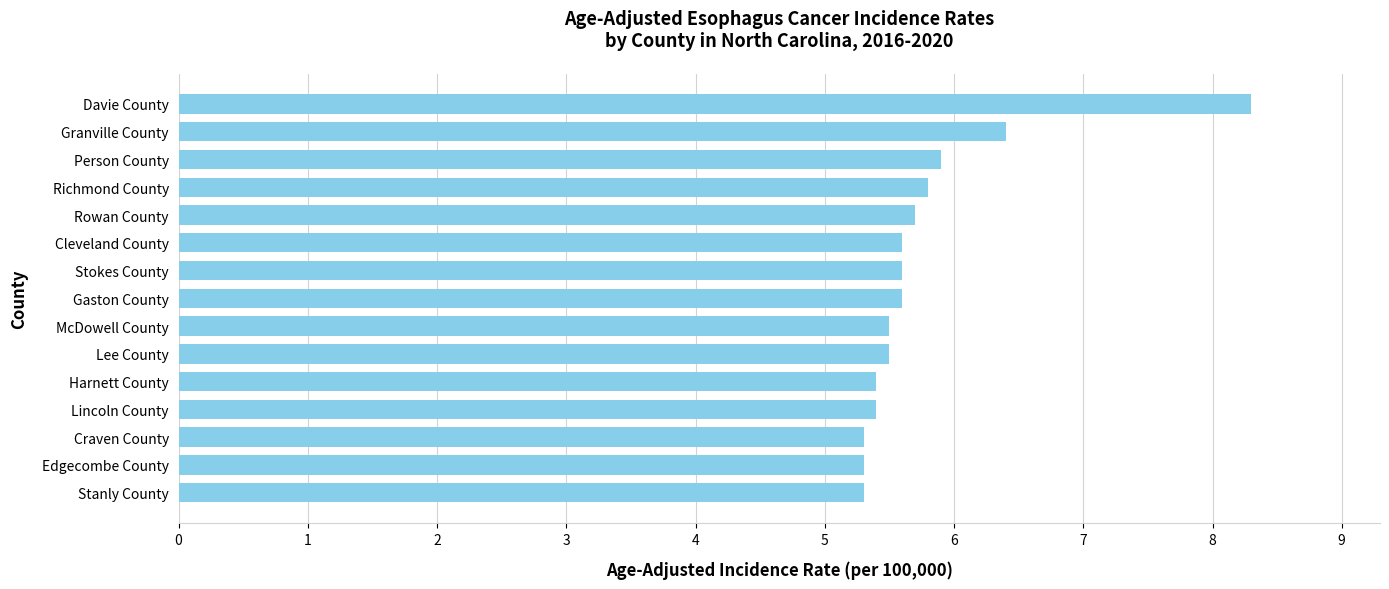

What is the greatest value displayed?

8.3